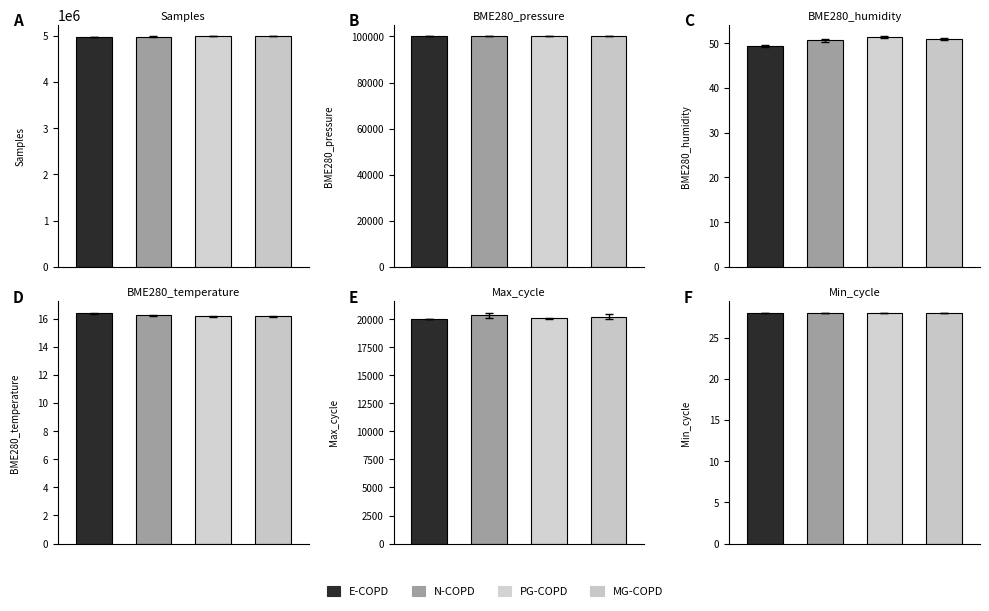

Is the value of BME280_humidity at 10 greater than the value of Min_cycle at 4?

Yes